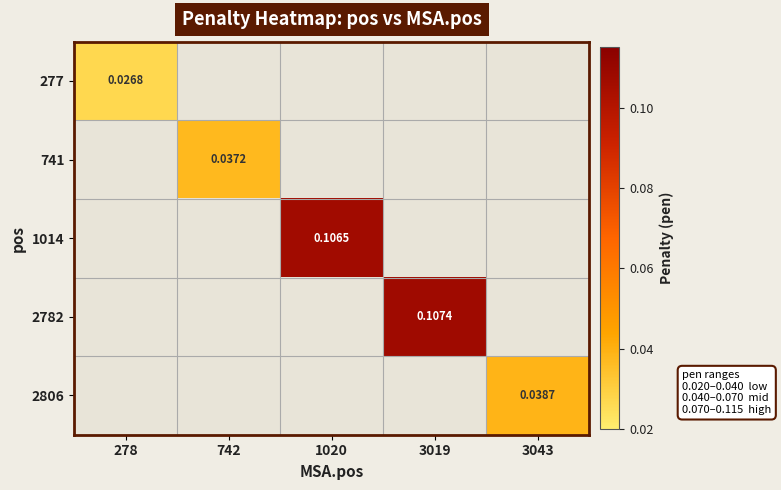

True or false: 2806 has a value of -0.0 at 1020.

False